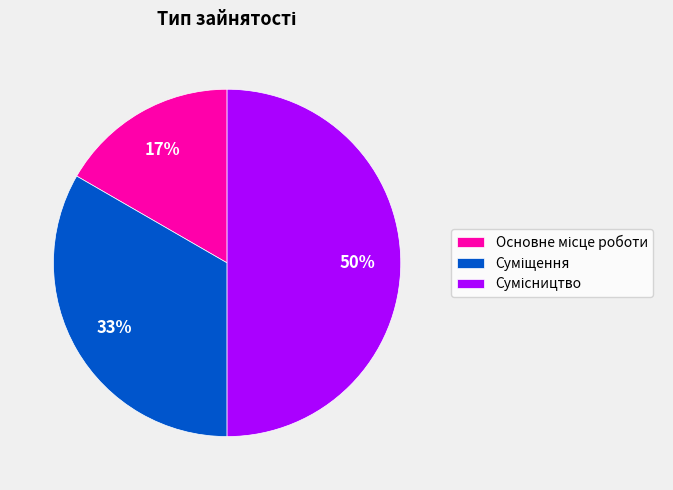

How many slices are in this pie chart?

3